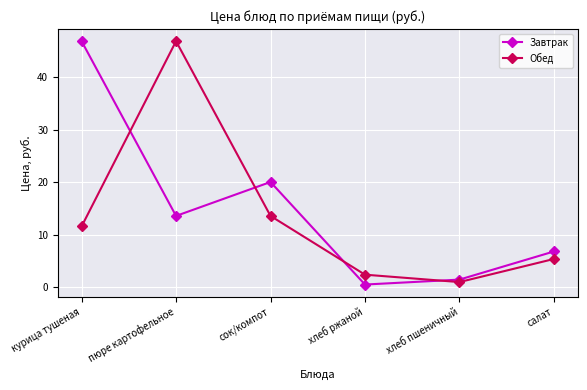

After their last crossing, which series has the higher values: Обед or Завтрак?

Завтрак